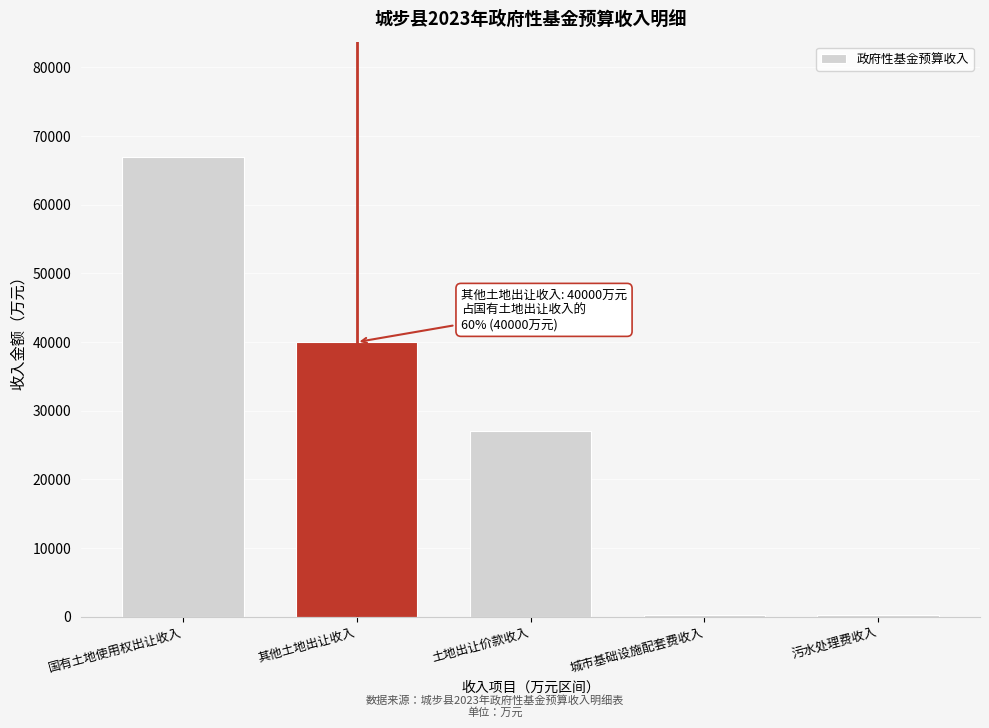

The value at 其他土地出让收入 is 40000. True or false?

True